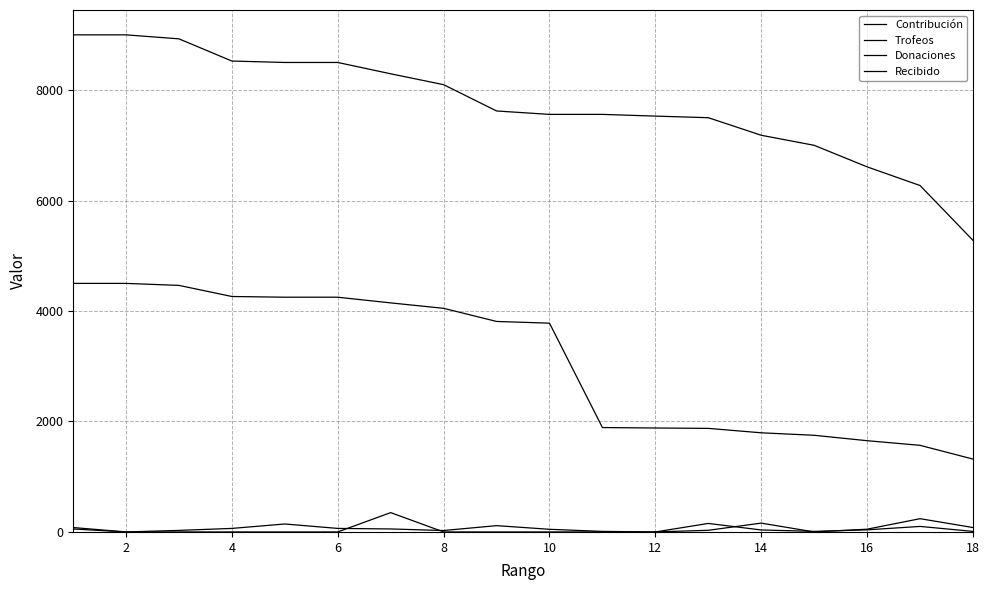

At how many categories does at least one series exceed 8243?

7